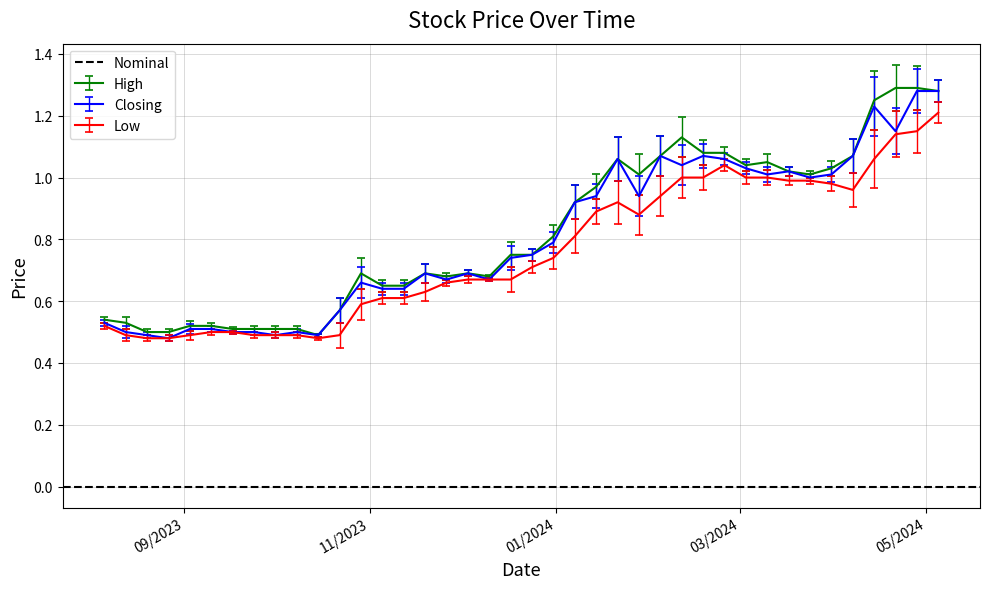

How many interior local peaks does the Closing series have?

9